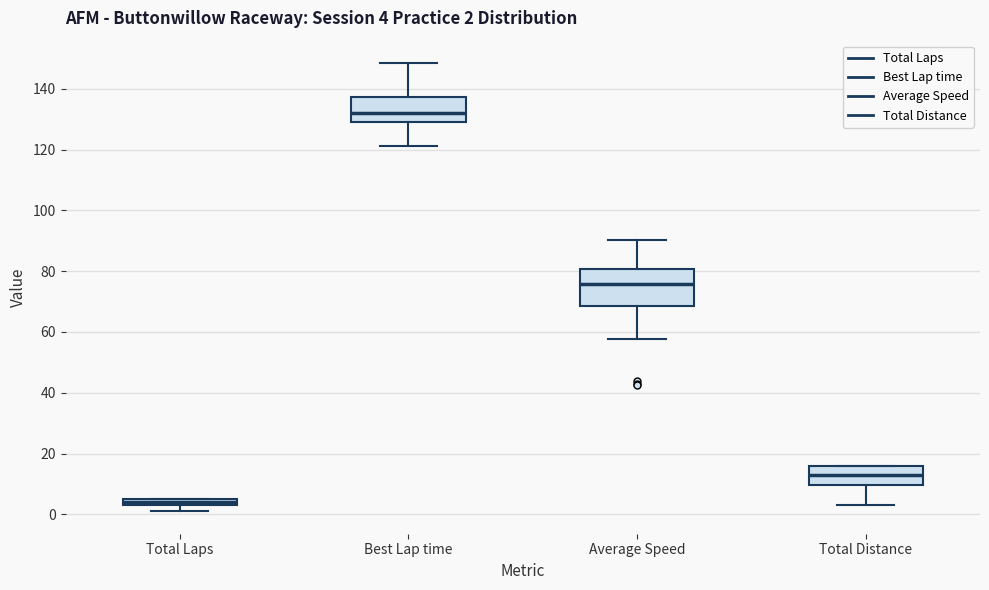

Which box is the tallest, from its lower edge to its upper edge?

Average Speed